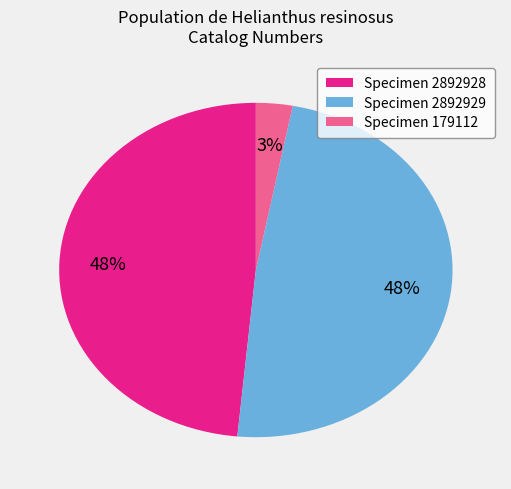

Which slice is the smallest?

Specimen 179112